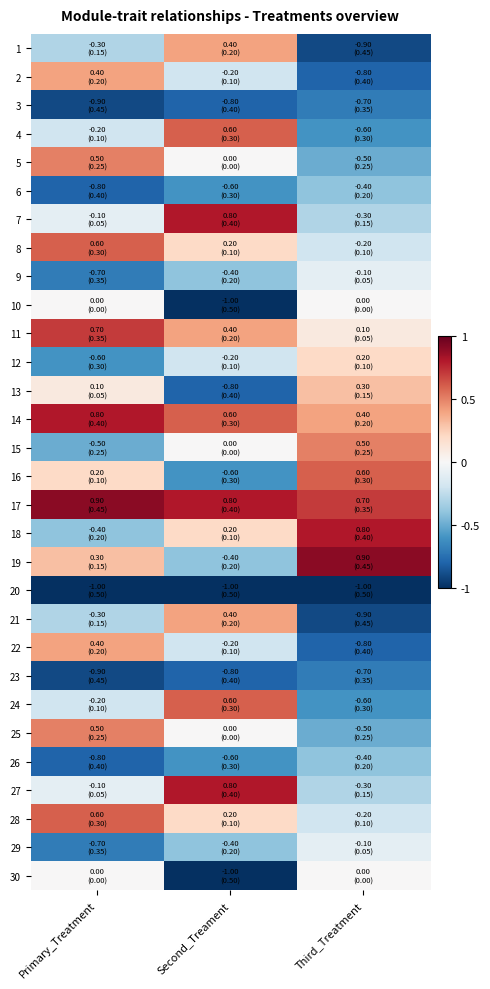

Which label corresponds to the largest value in the chart?

Primary_Treatment